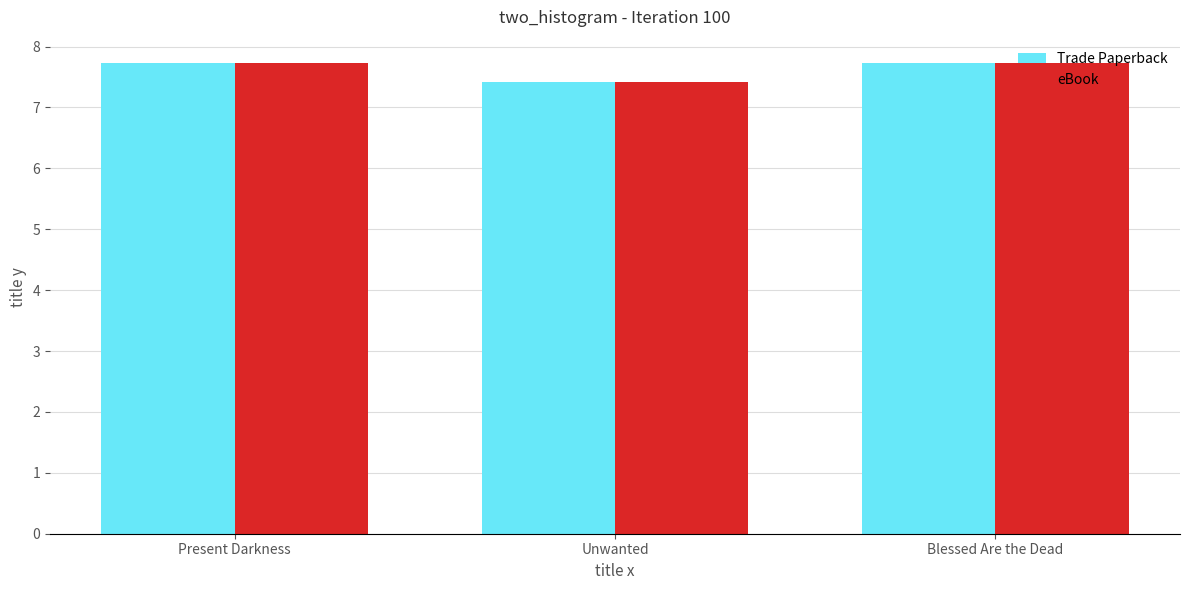

What are all the series names shown in the legend?

Trade Paperback, eBook